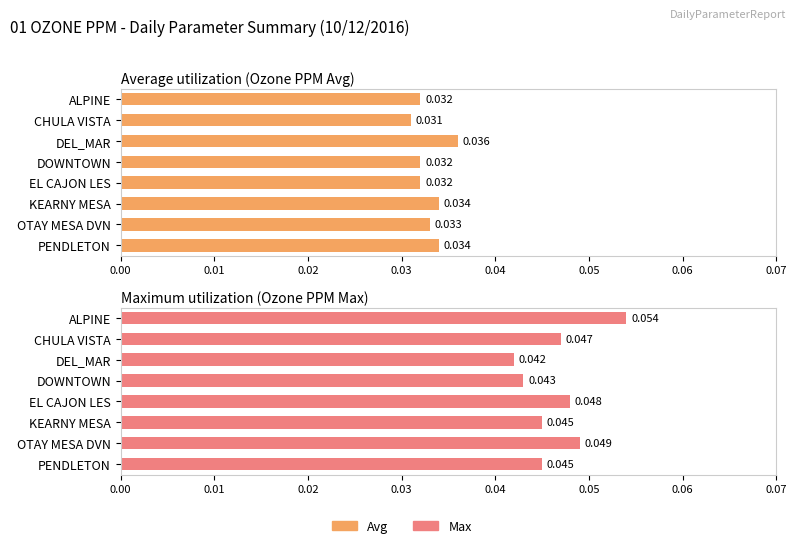

Between CHULA VISTA and EL CAJON LES, which series saw the biggest shift?

Avg